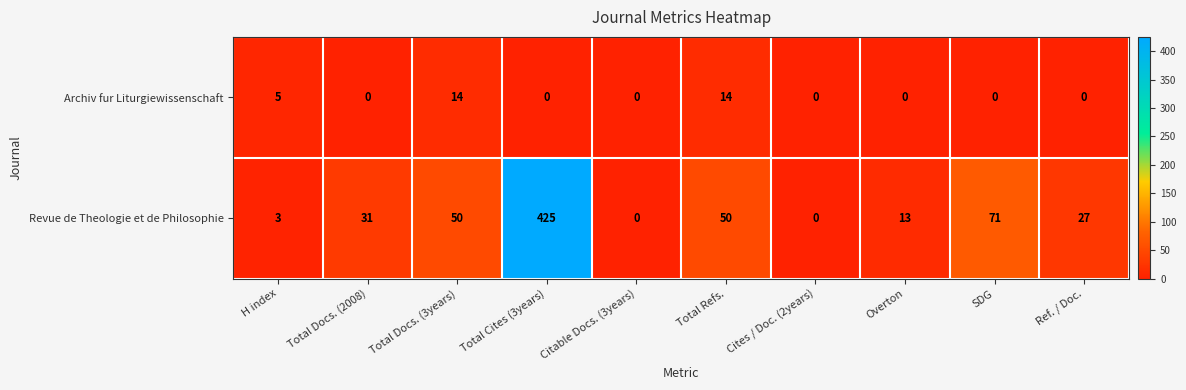

How many Archiv fur Liturgiewissenschaft values are between 0 and 5?

8